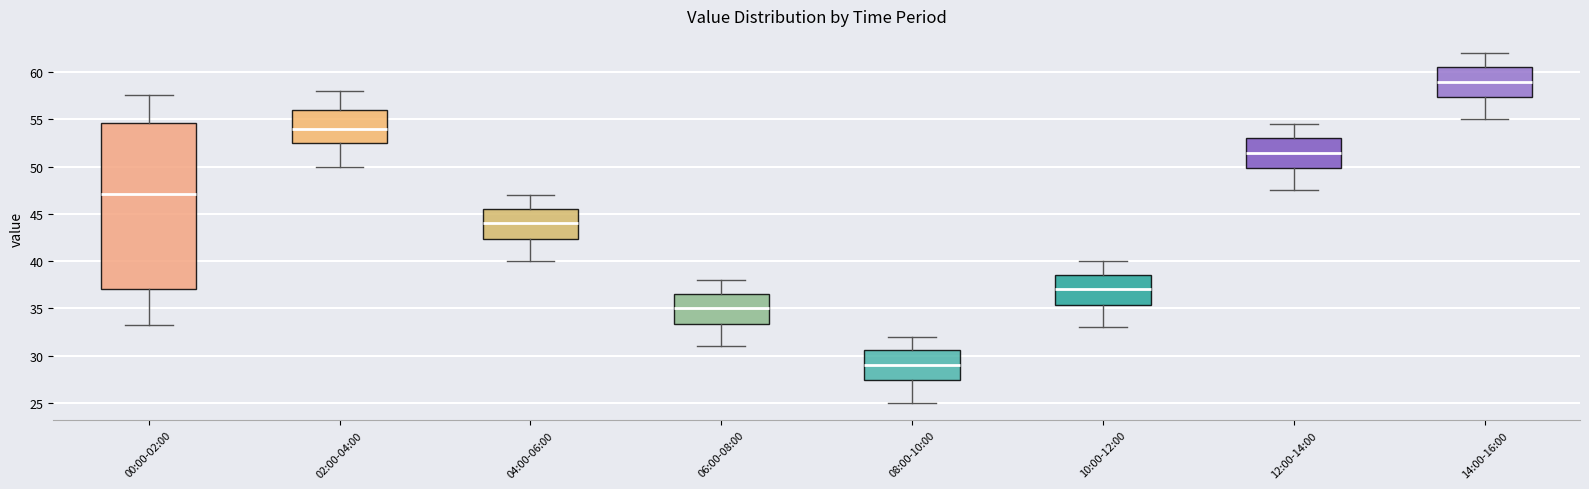

Which box is the tallest, from its lower edge to its upper edge?

00:00-02:00